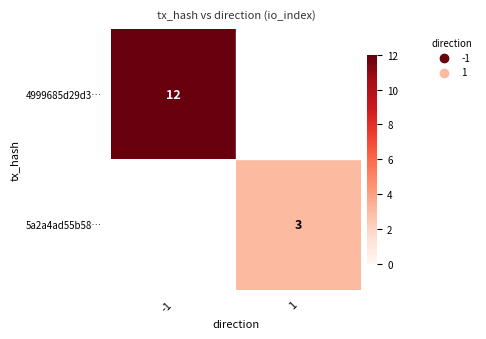

Which category has the lowest value across all series?

1